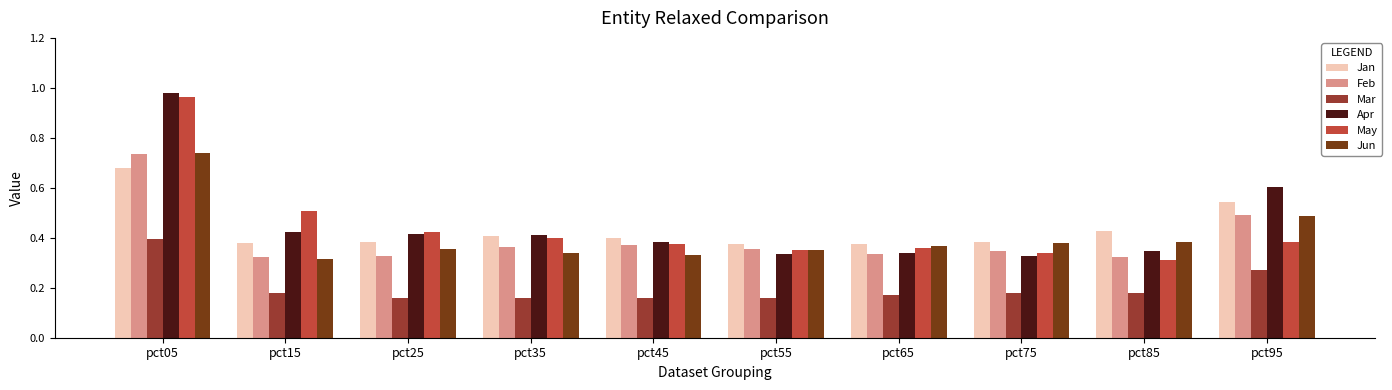

Between pct35 and pct95, which series saw the biggest shift?

Apr